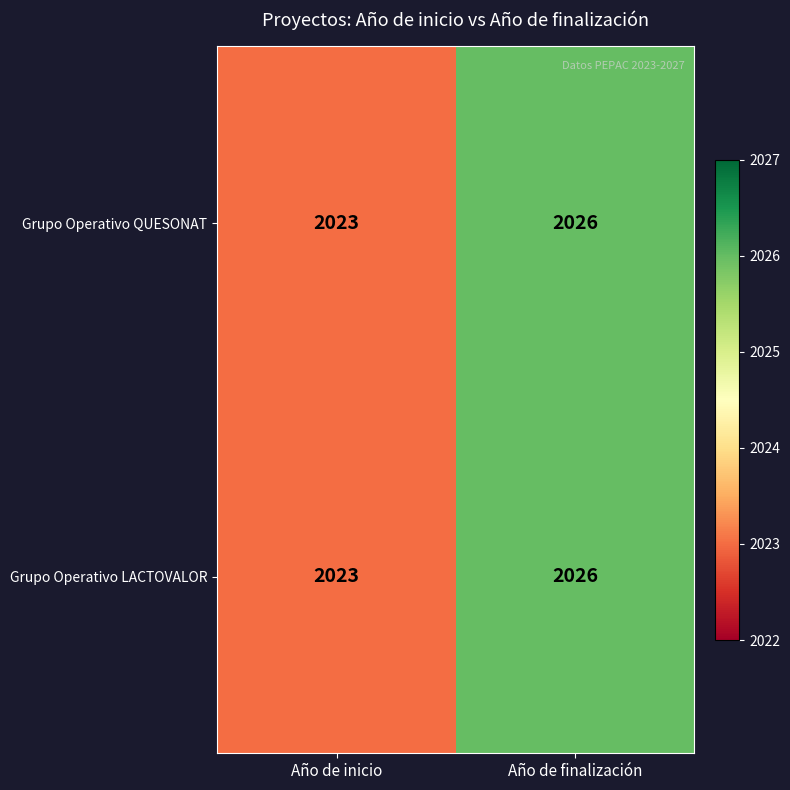

Count the number of data series in this chart.

2